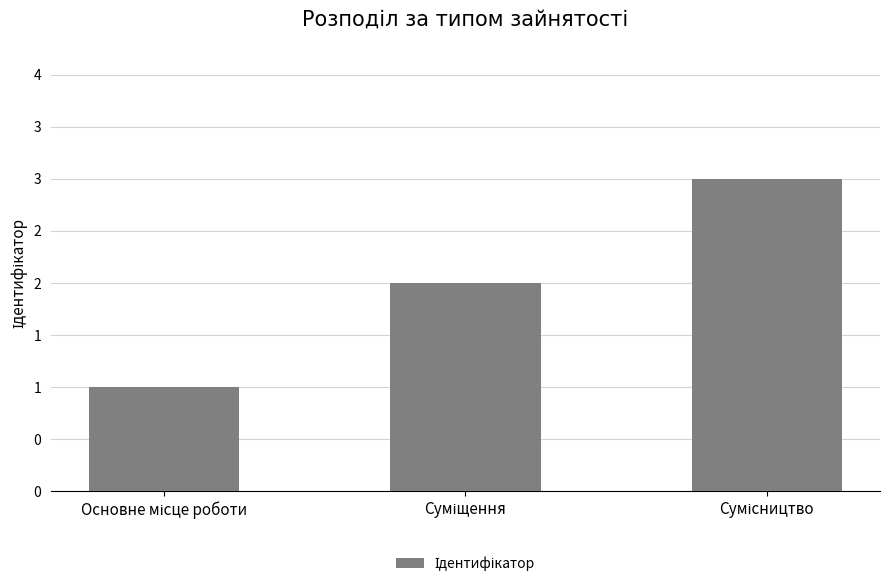

Reading left to right, transcribe all the data shown in this chart.

1	2	3